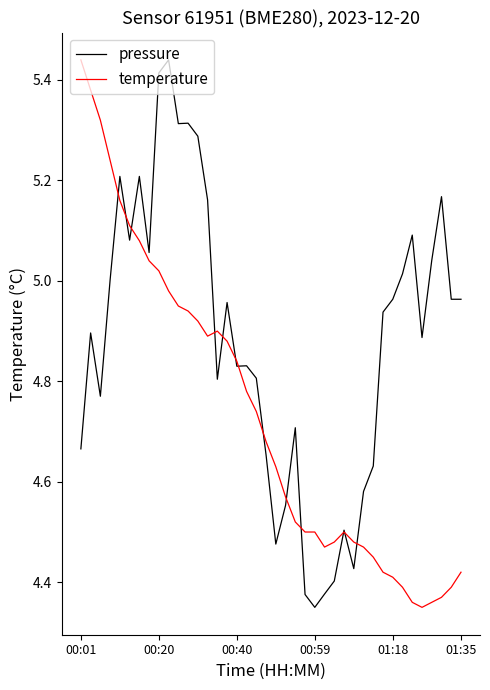

Does the chart display data point markers on the line(s)?

No